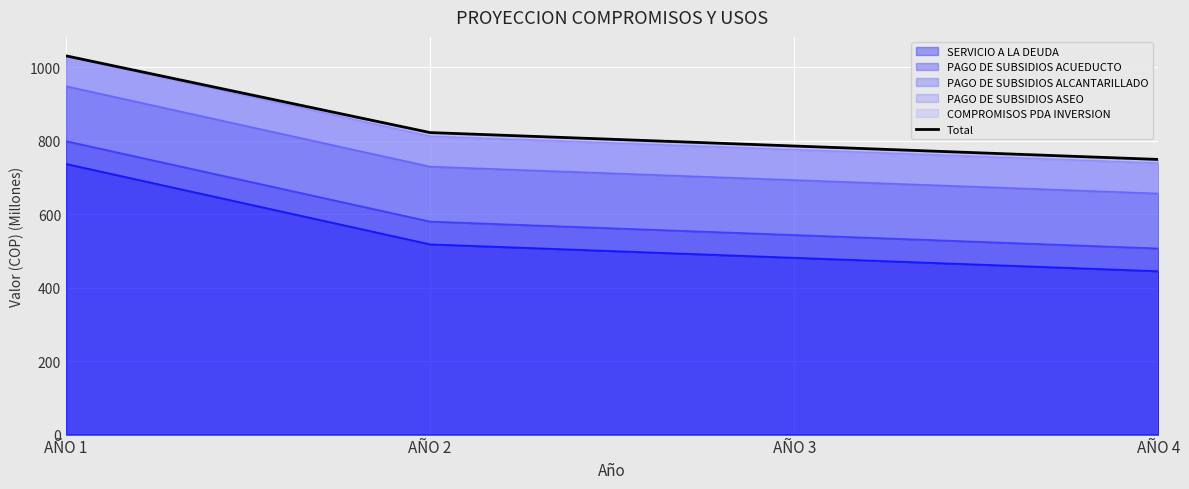

Rank the categories by value from highest to lowest.

AÑO 1, AÑO 2, AÑO 3, AÑO 4